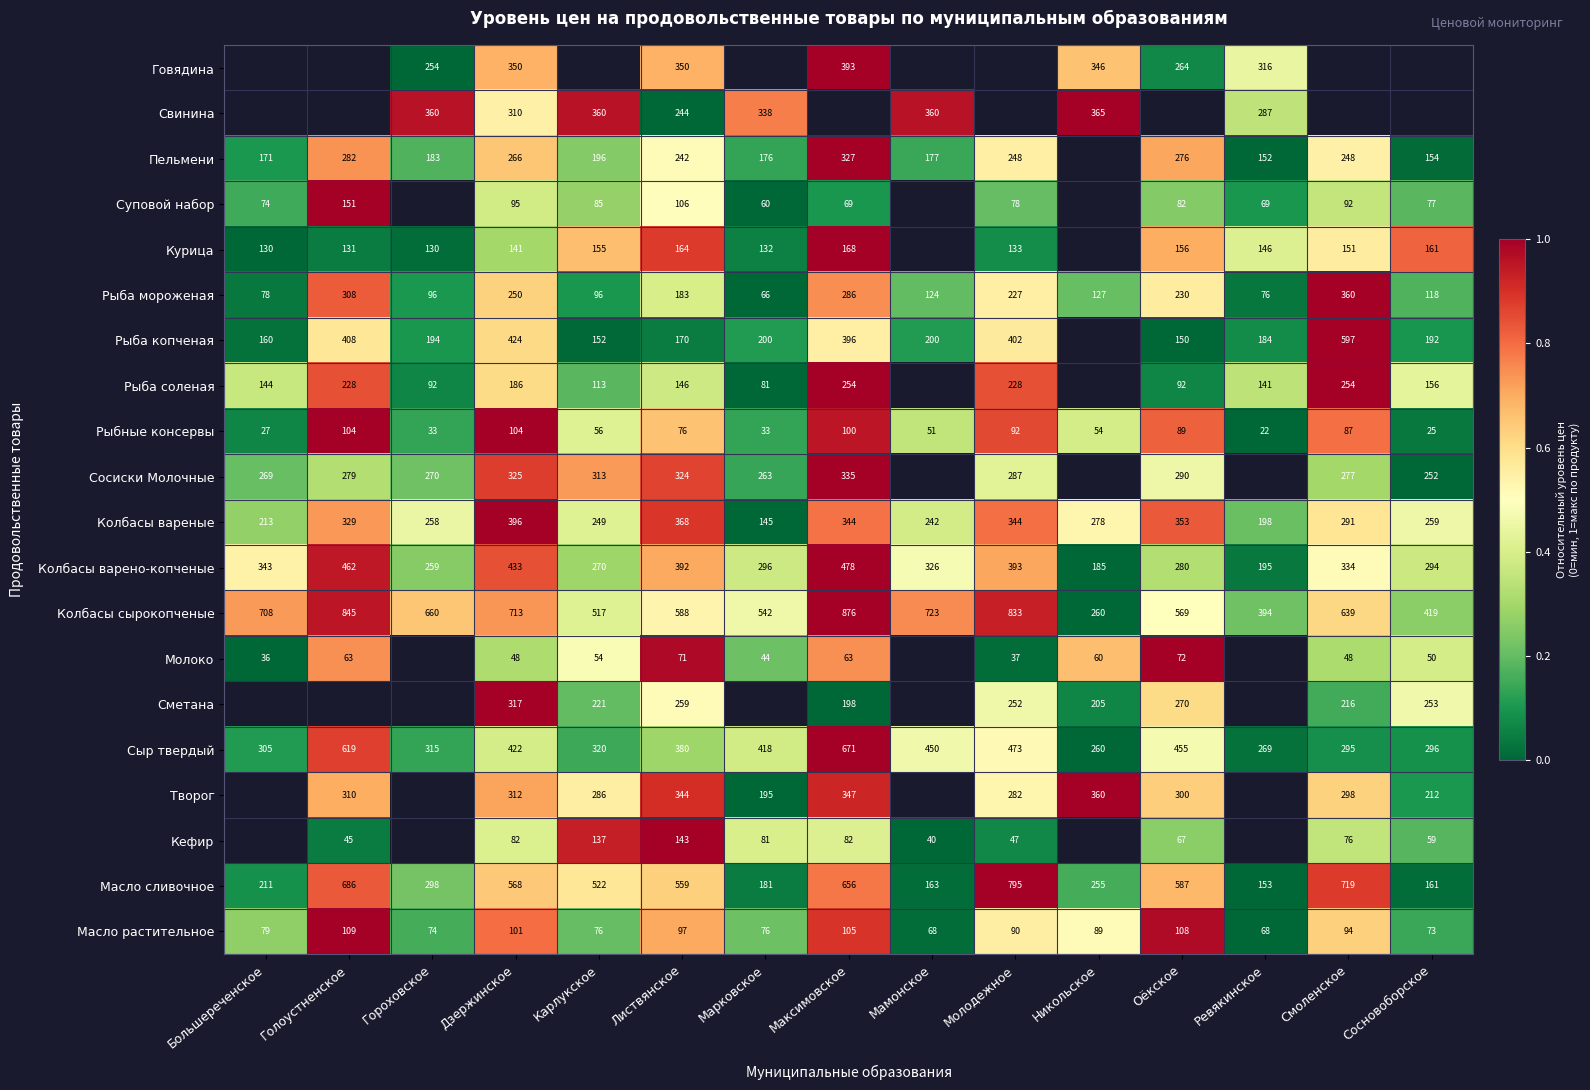

Is it true that Свинина equals 338 at Марковское?

True